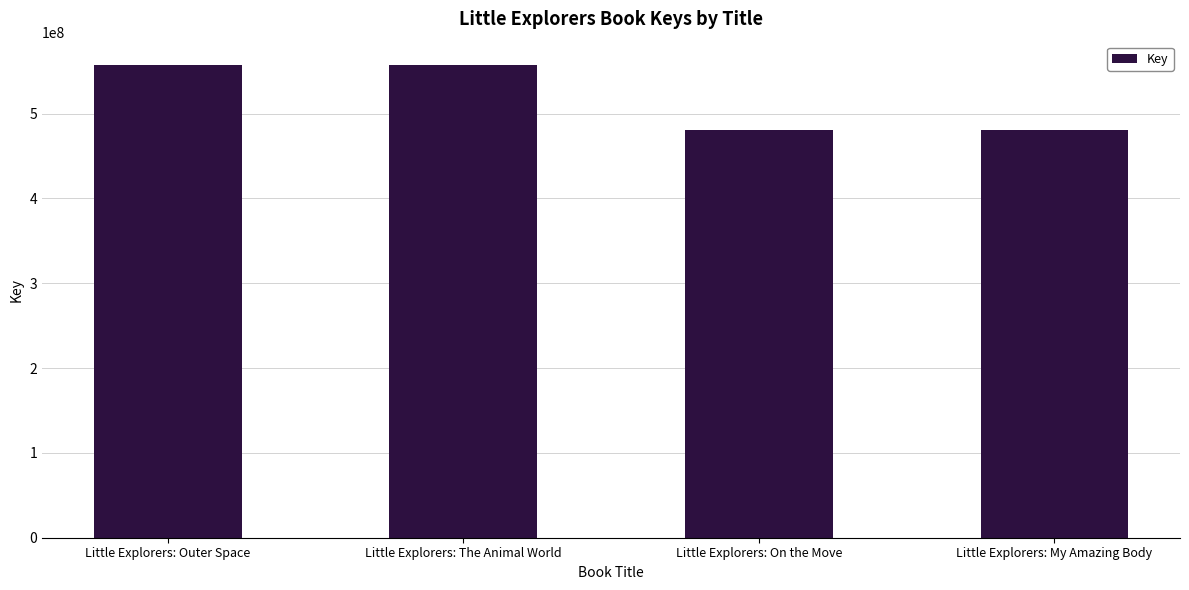

What is the average value?

518618897